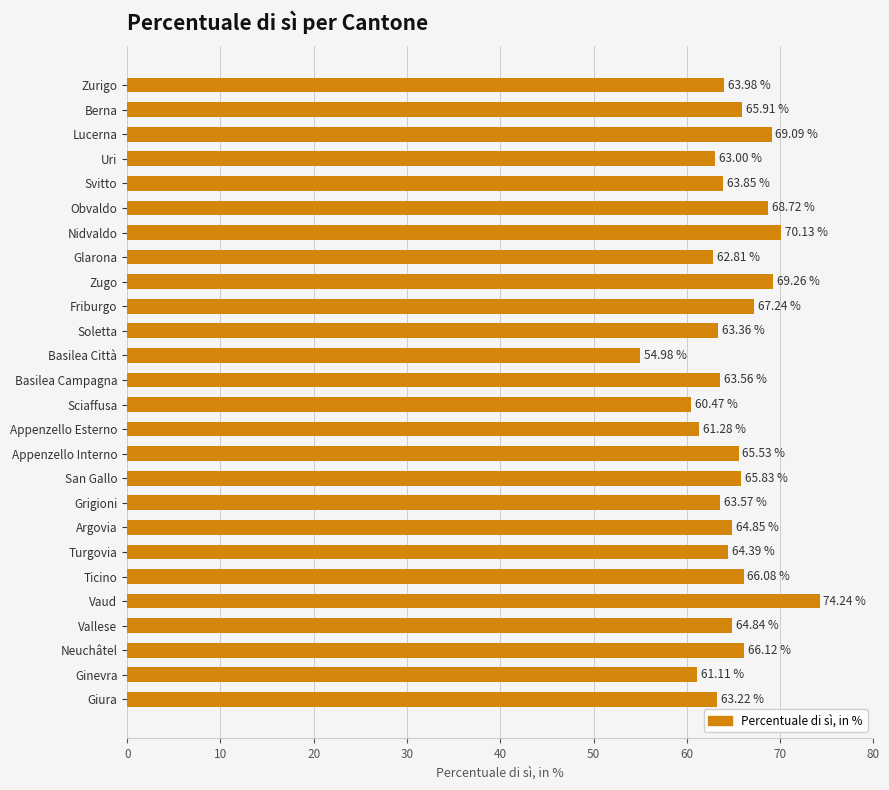

At which label is the value closest to 64?

Zurigo